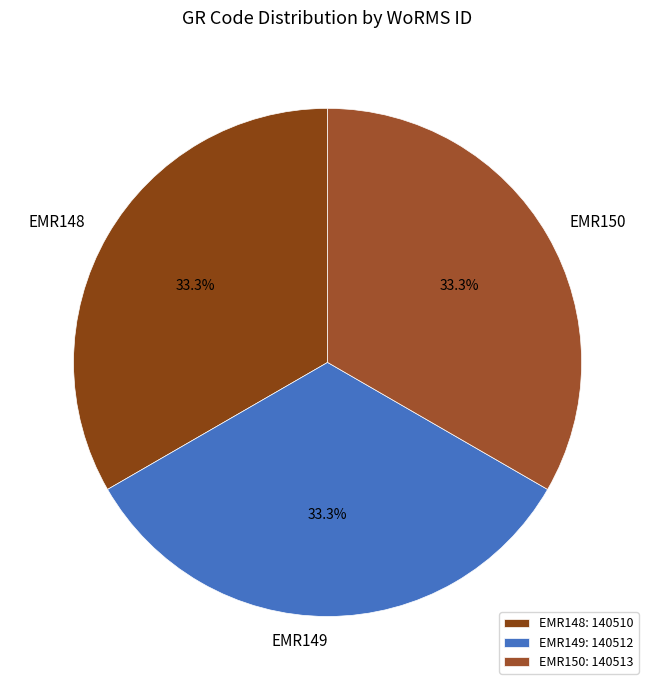

What percentage is the EMR149 slice, to the nearest percent?

33%